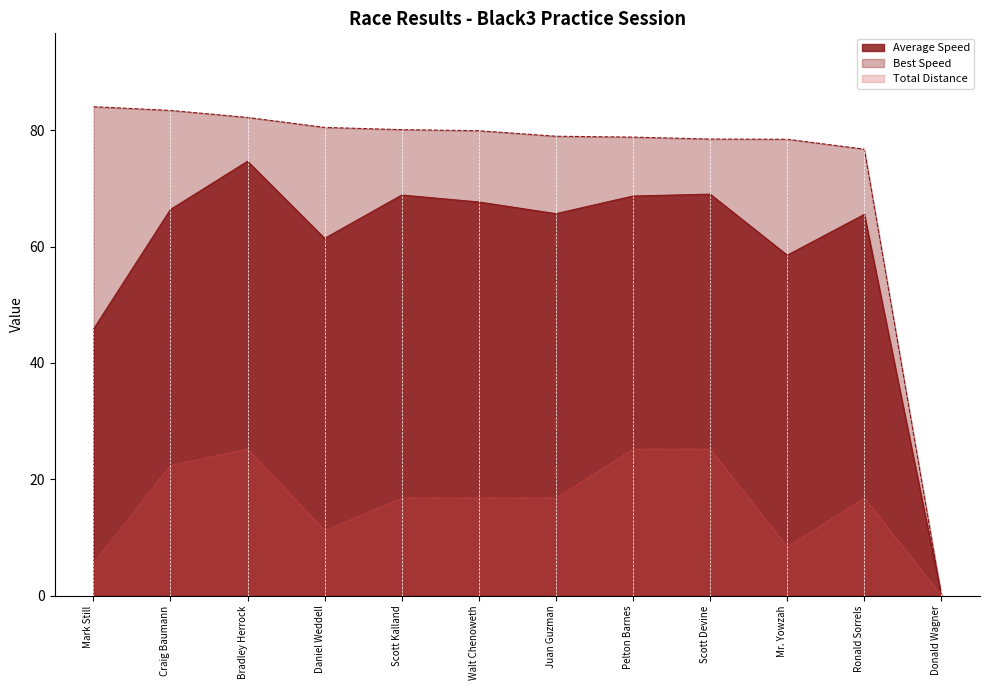

At how many categories does at least one series exceed 61?

11